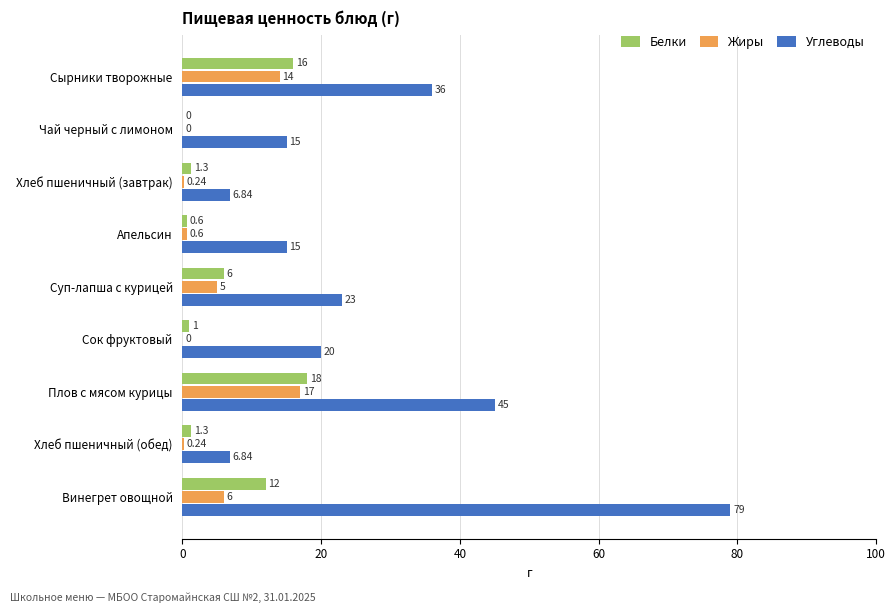

Between Чай черный с лимоном and Винегрет овощной, which series saw the biggest shift?

Углеводы